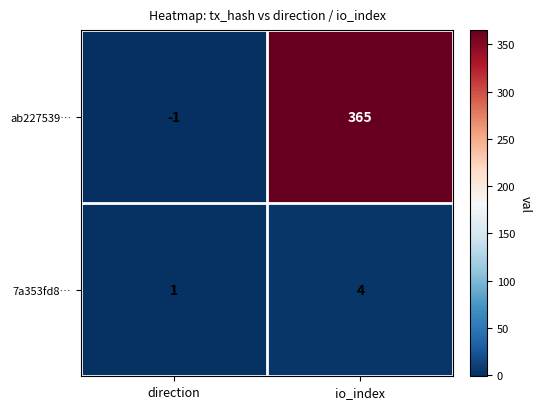

Where is 7a353fd8… nearest to the value 2?

direction